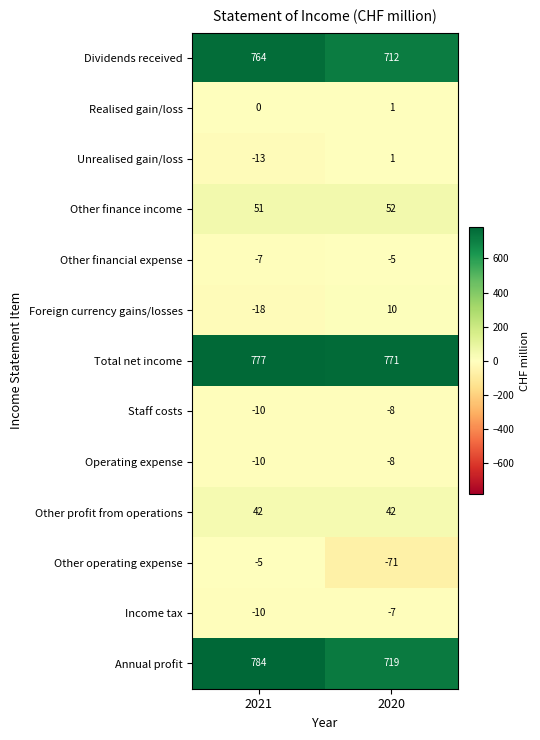

The value of Income tax at 2021 is -17. True or false?

False